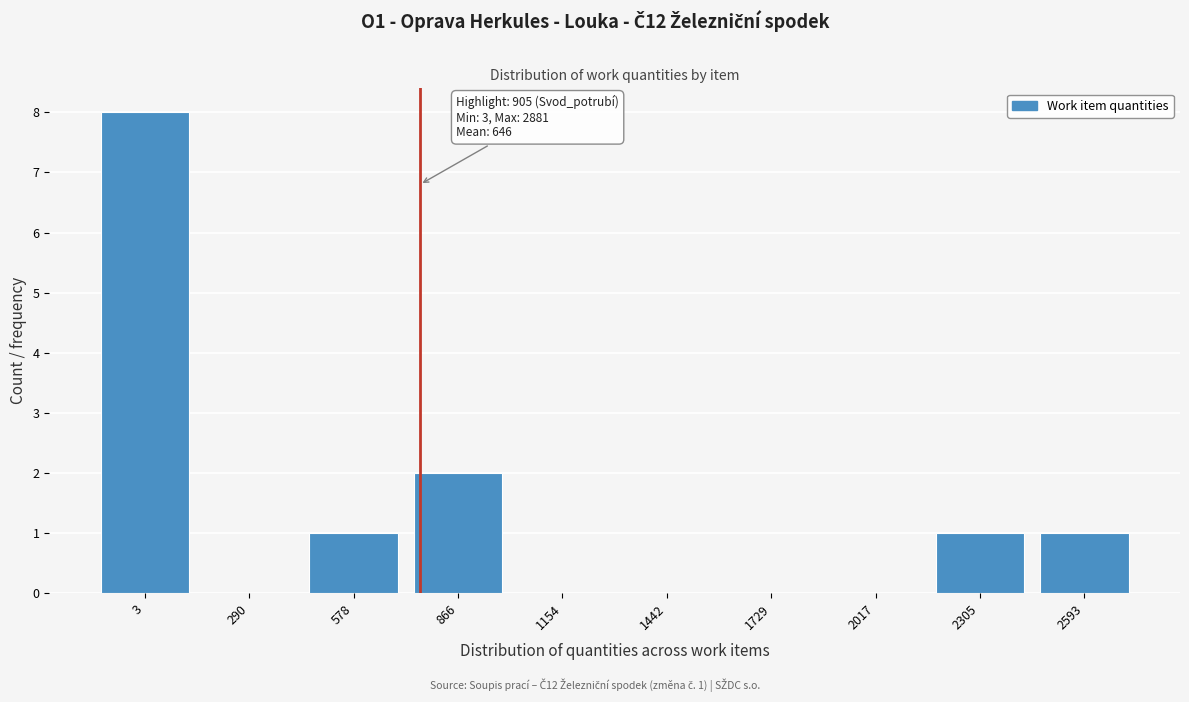

Reading right to left, transcribe all the data shown in this chart.

2593=1	2305=1	2017=0	1729=0	1442=0	1154=0	866=2	578=1	290=0	3=8